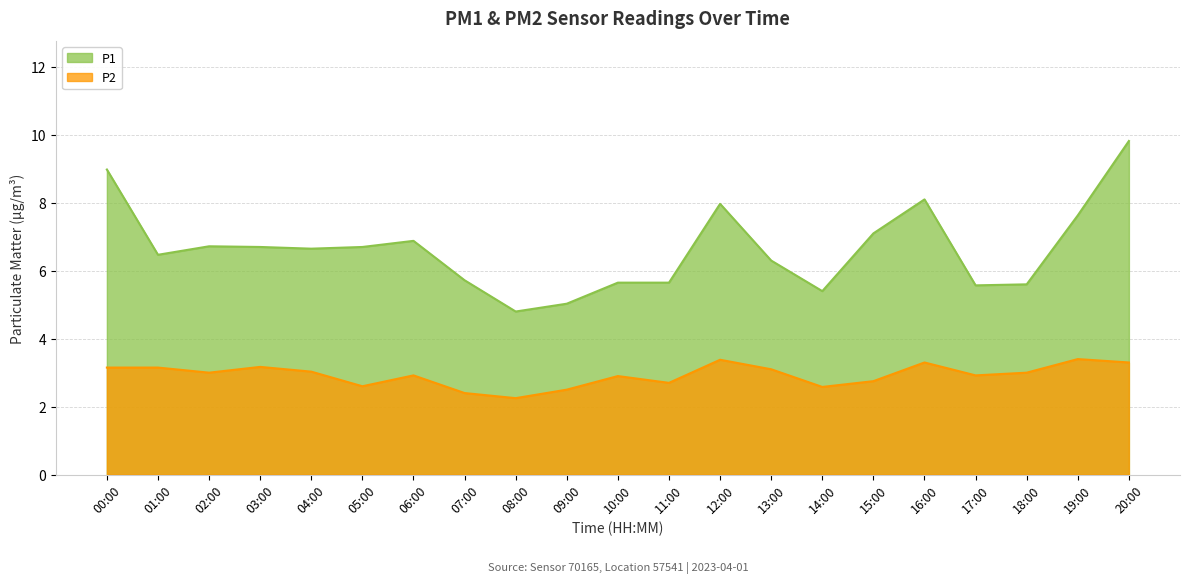

Reading left to right, list all the values displayed in this chart.

P1: 00:00=9.0	01:00=6.5	02:00=6.7	03:00=6.7	04:00=6.7	05:00=6.7	06:00=6.9	07:00=5.7	08:00=4.8	09:00=5.0	10:00=5.7	11:00=5.7	12:00=8.0	13:00=6.3	14:00=5.4	15:00=7.1	16:00=8.1	17:00=5.6	18:00=5.6	19:00=7.6	20:00=9.8
P2: 00:00=3.1	01:00=3.1	02:00=3.0	03:00=3.2	04:00=3.0	05:00=2.6	06:00=2.9	07:00=2.4	08:00=2.2	09:00=2.5	10:00=2.9	11:00=2.7	12:00=3.4	13:00=3.1	14:00=2.6	15:00=2.8	16:00=3.3	17:00=2.9	18:00=3.0	19:00=3.4	20:00=3.3